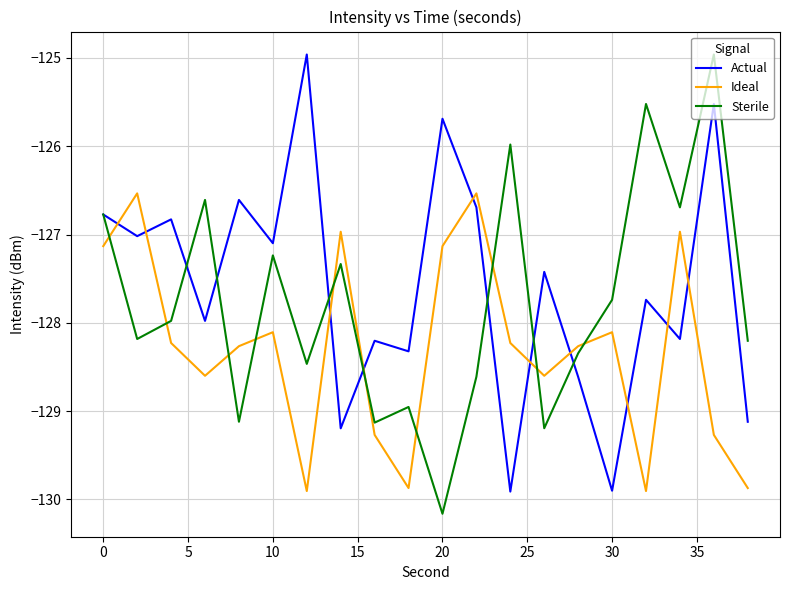

Rank the series by their average value, from highest to lowest.

Actual, Sterile, Ideal